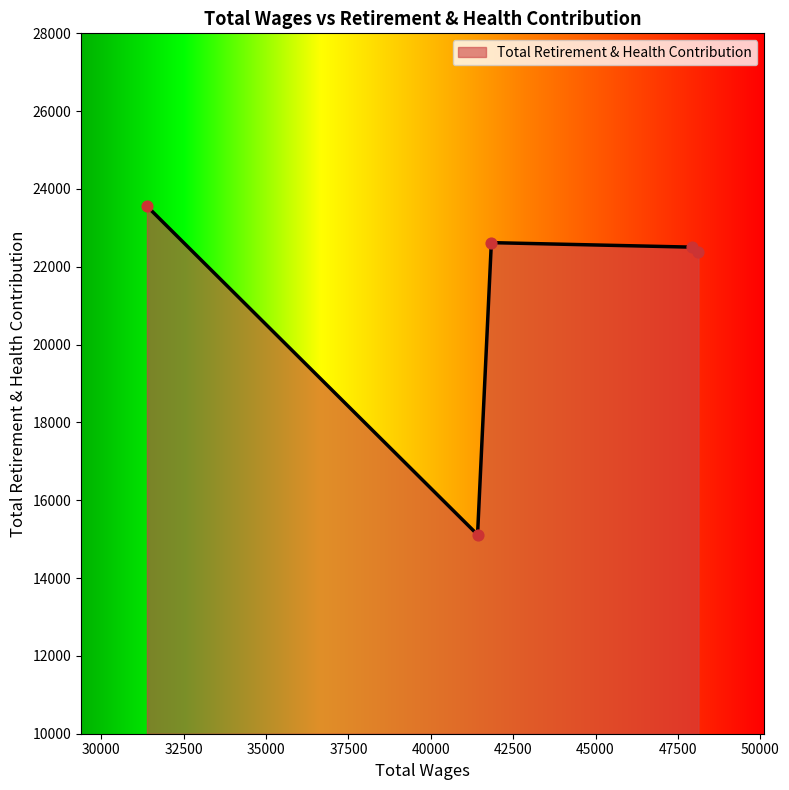

True or false: the data has more than 1 interior local peaks.

False